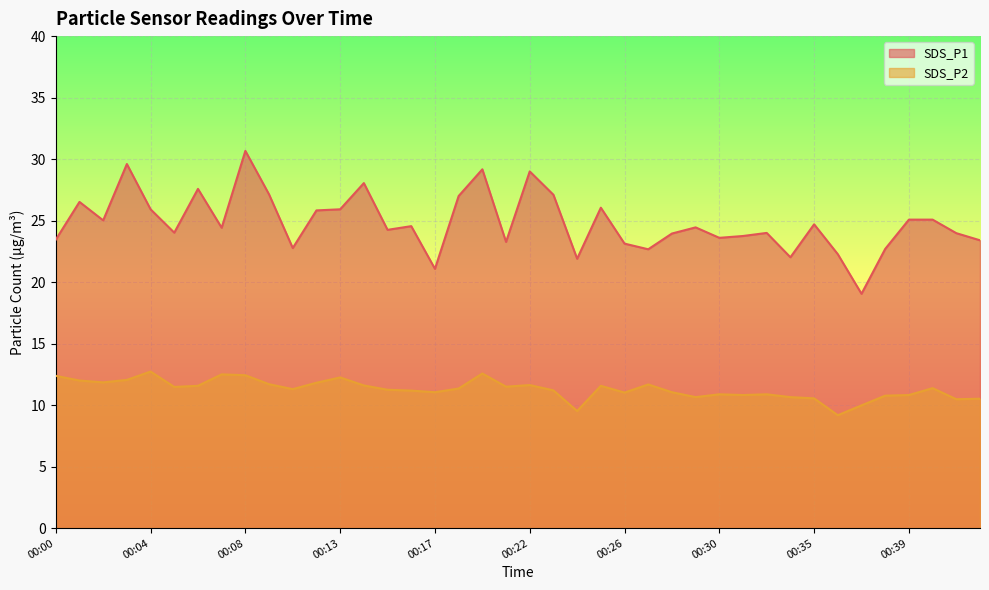

What is the smallest value displayed?

9.2